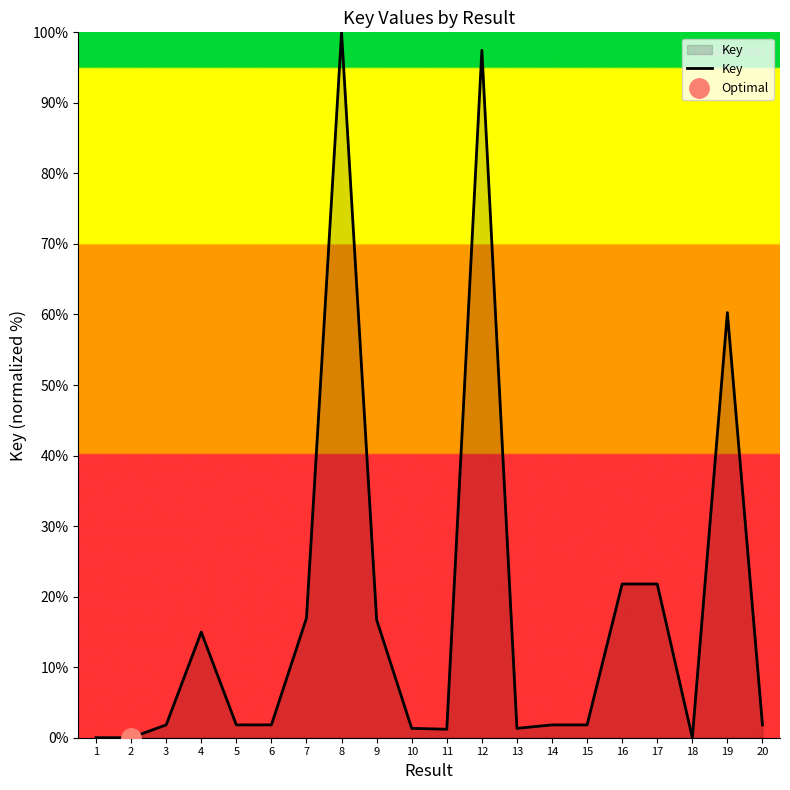

What is the value of the 4th point from the left?

15.0